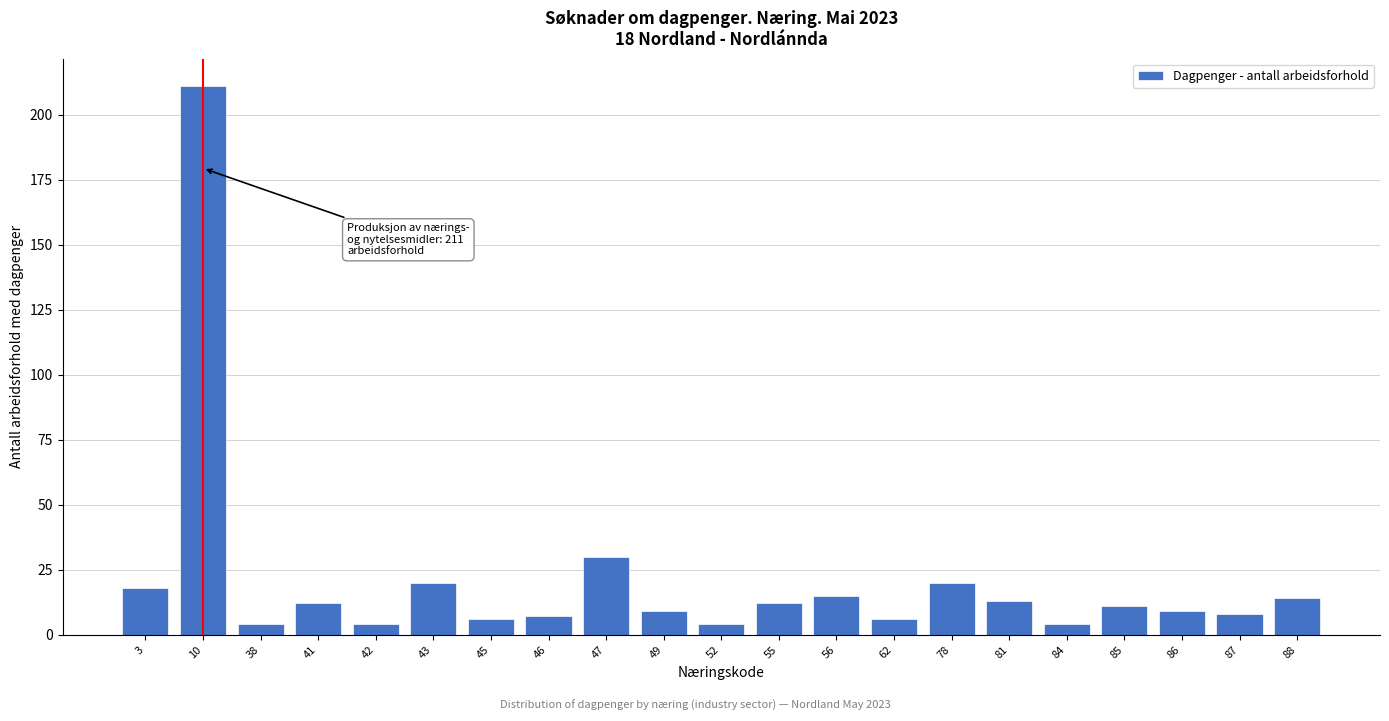

Reading left to right, extract all data points from this chart.

3=18	10=211	38=4	41=12	42=4	43=20	45=6	46=7	47=30	49=9	52=4	55=12	56=15	62=6	78=20	81=13	84=4	85=11	86=9	87=8	88=14